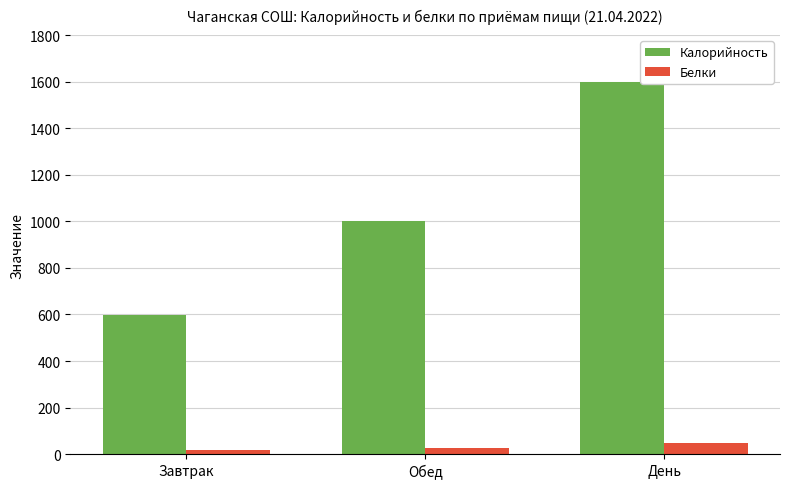

How many bars are there in each group?

2